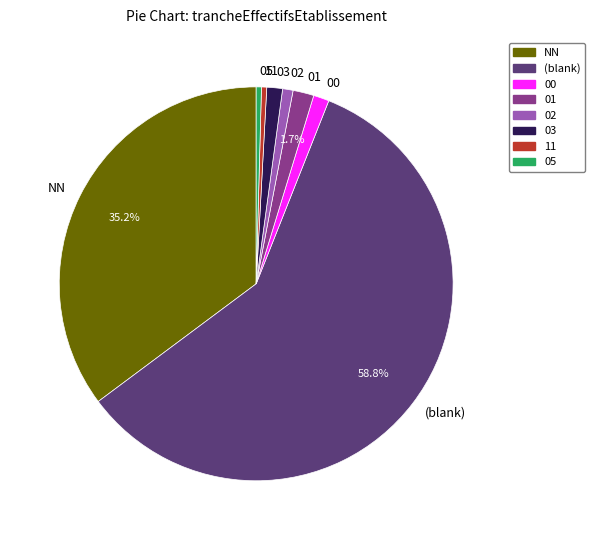

What is the ratio of the value at 02 to the value at NN?

0.0